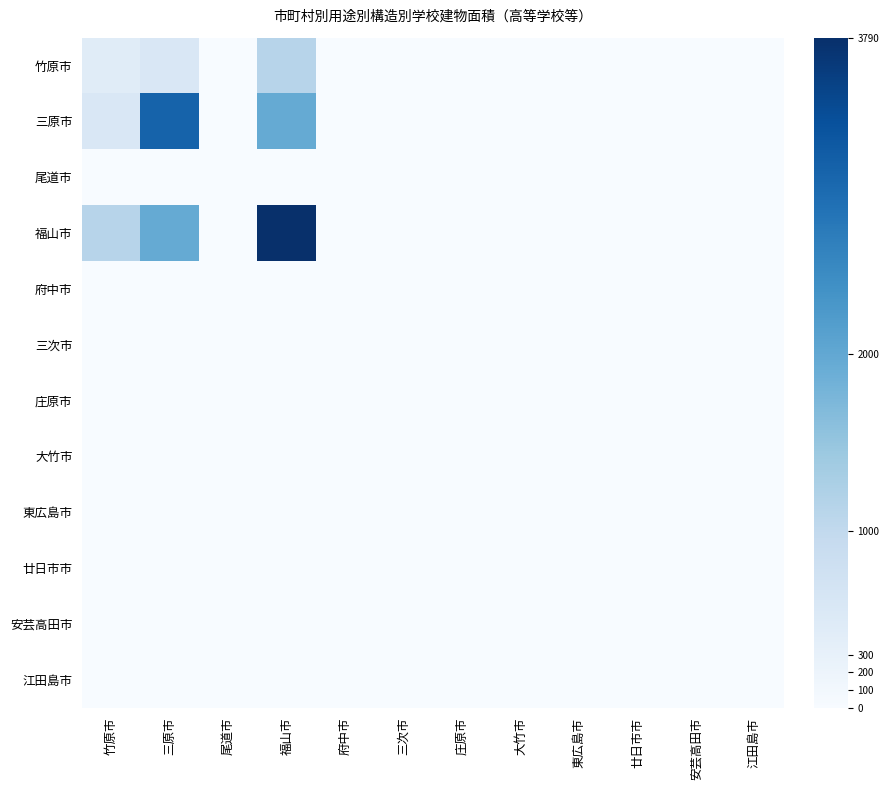

At how many categories does at least one series exceed 2473?

2